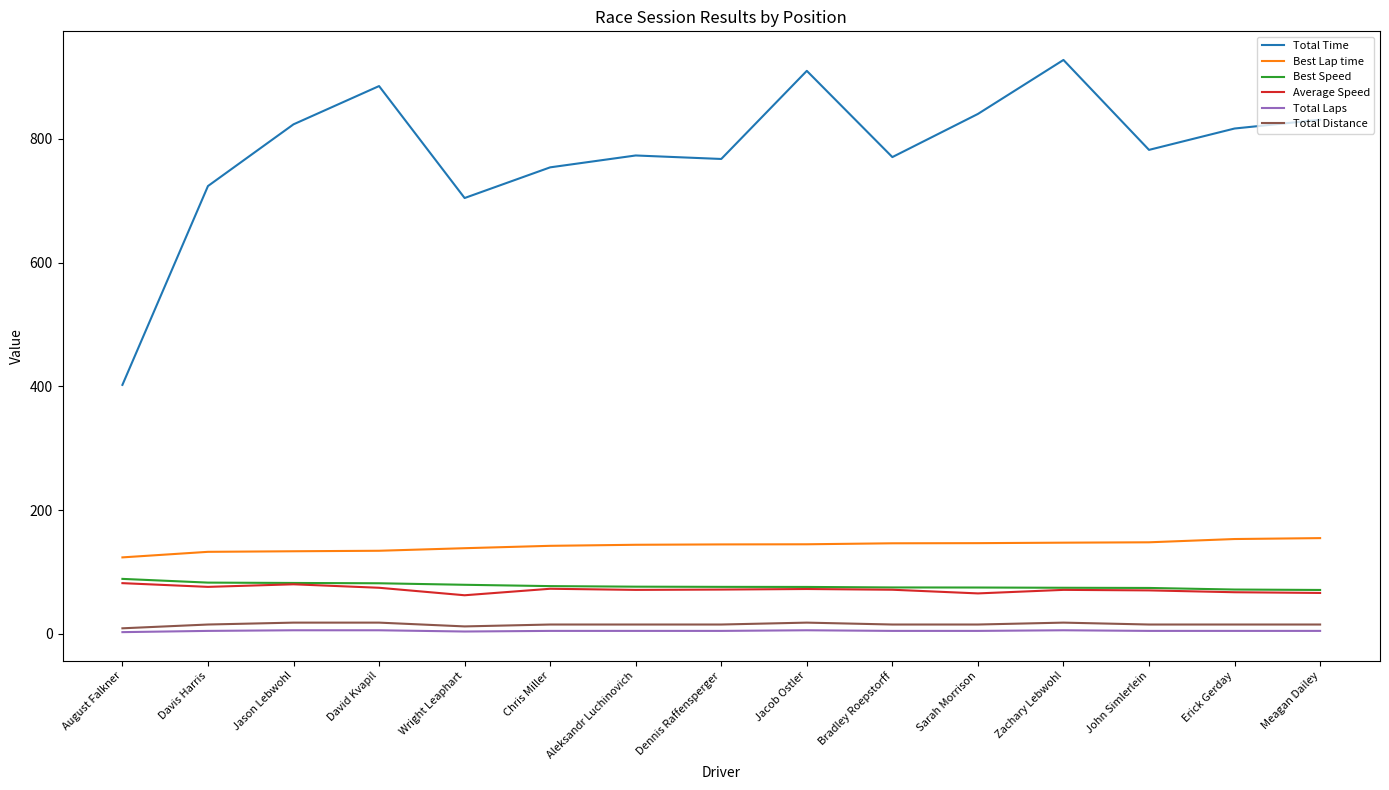

At which label is Total Time closest to 664?

Wright Leaphart